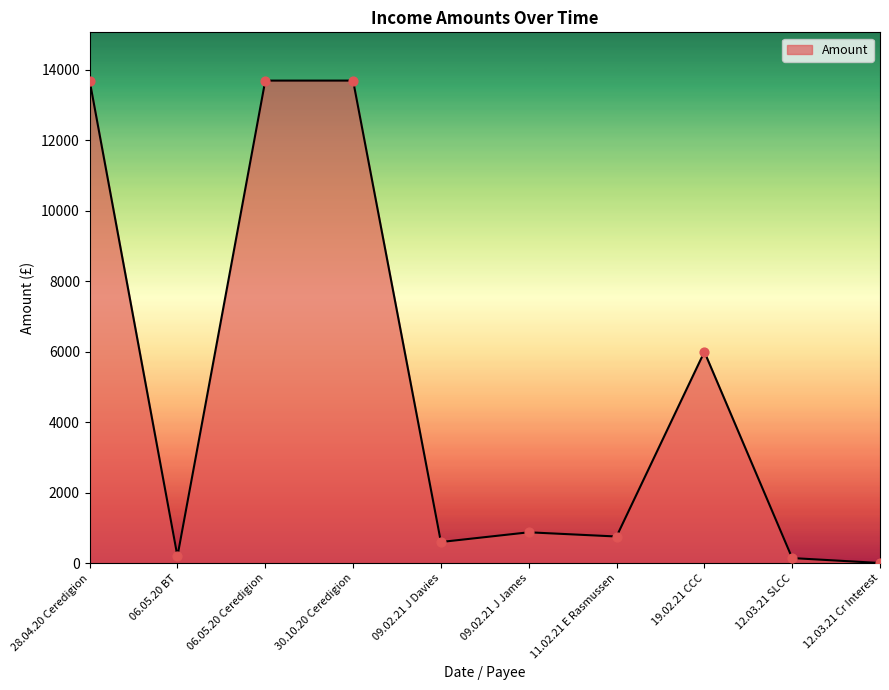

What is the change in value from 06.05.20 Ceredigion to 11.02.21 E Rasmussen?

-12938.0